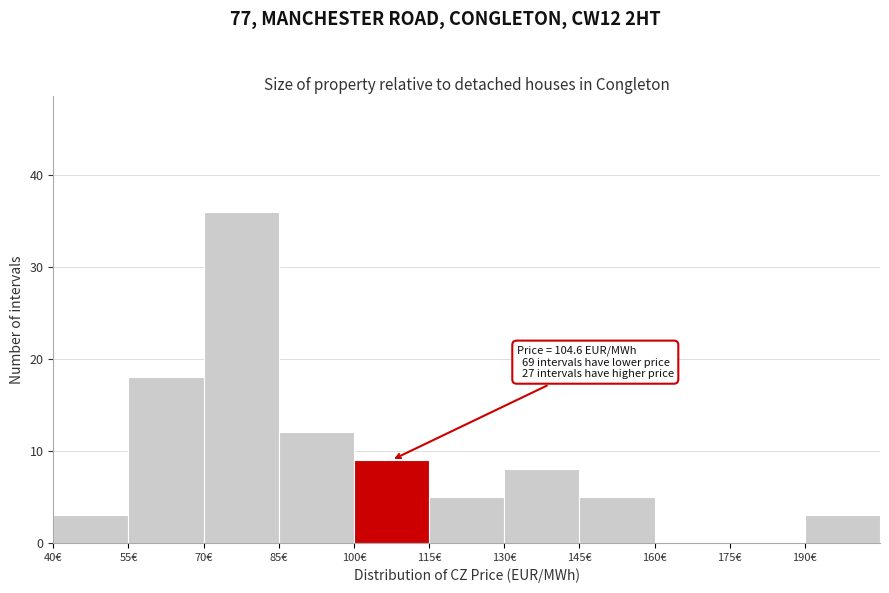

Which range on the x-axis has the tallest bar?

70 to 85